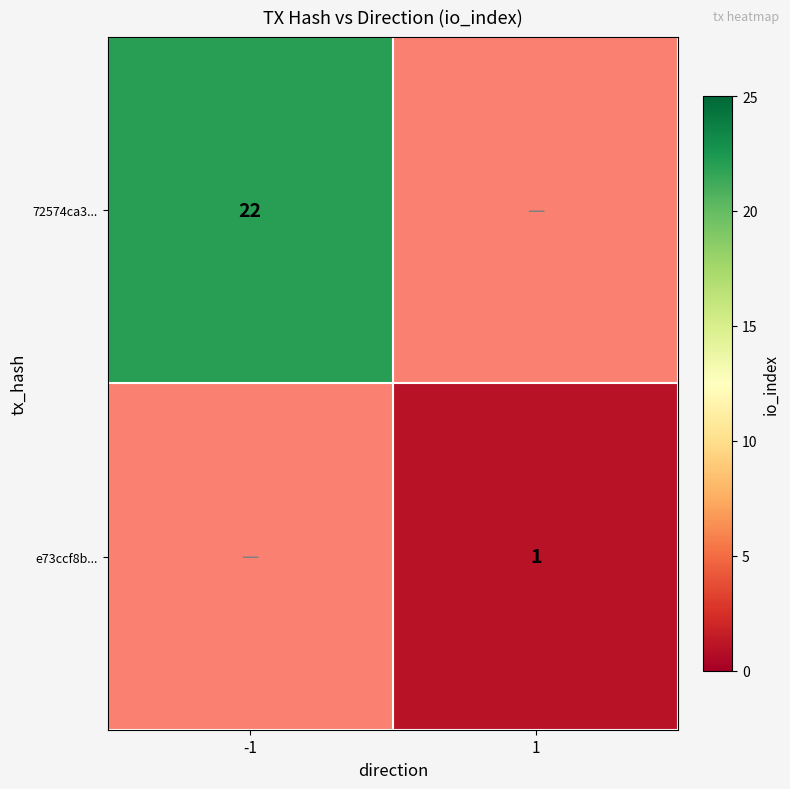

Count the number of data series in this chart.

2